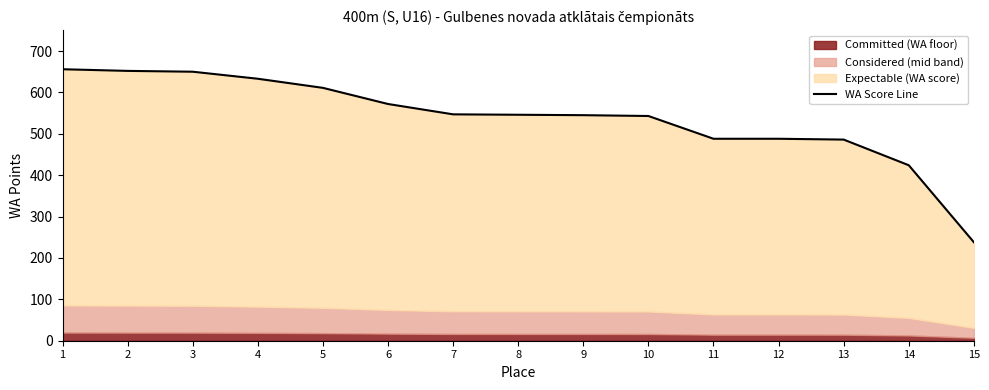

True or false: the data shows 373 at 15.

False